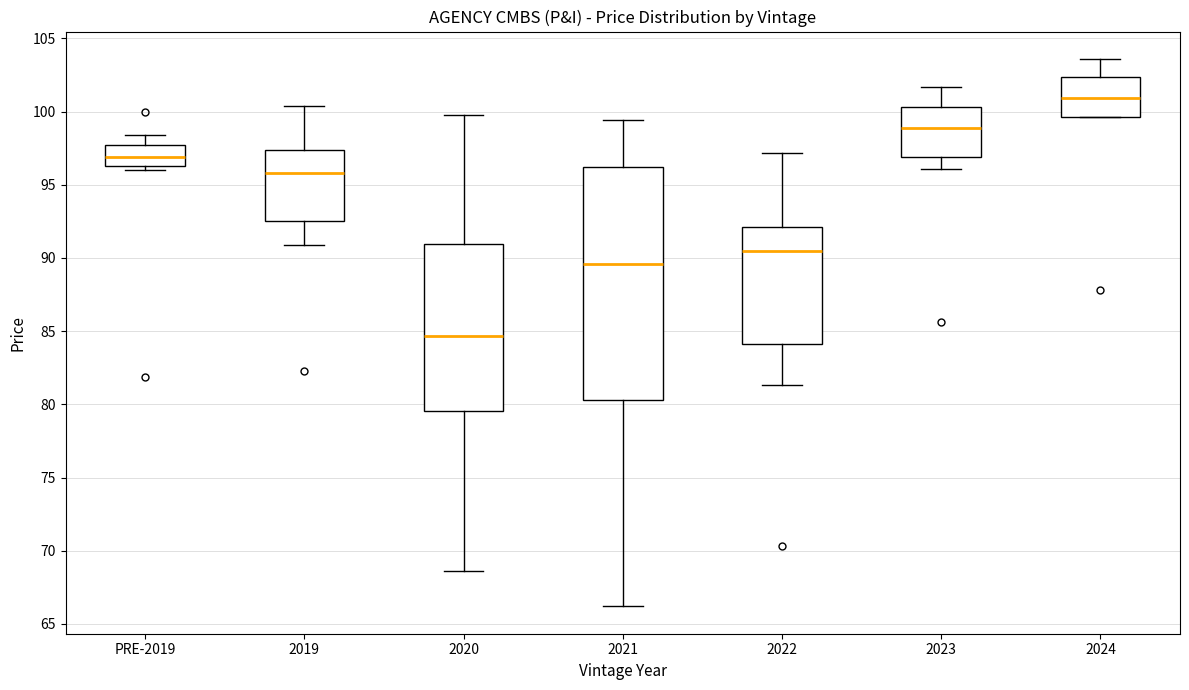

Which box's median line is the lowest?

2020